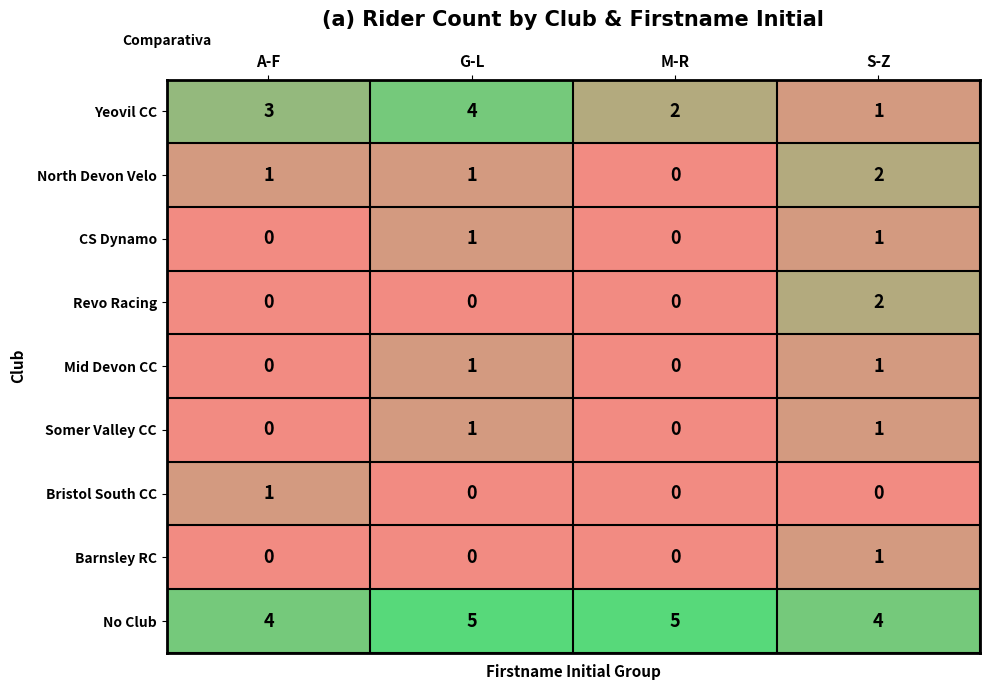

Which series has the widest spread of values?

Yeovil CC